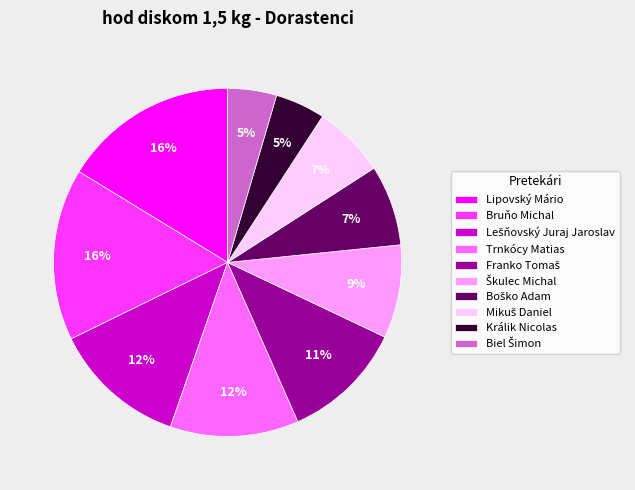

To the nearest percent, what percentage of the pie is Lipovský Mário?

16%